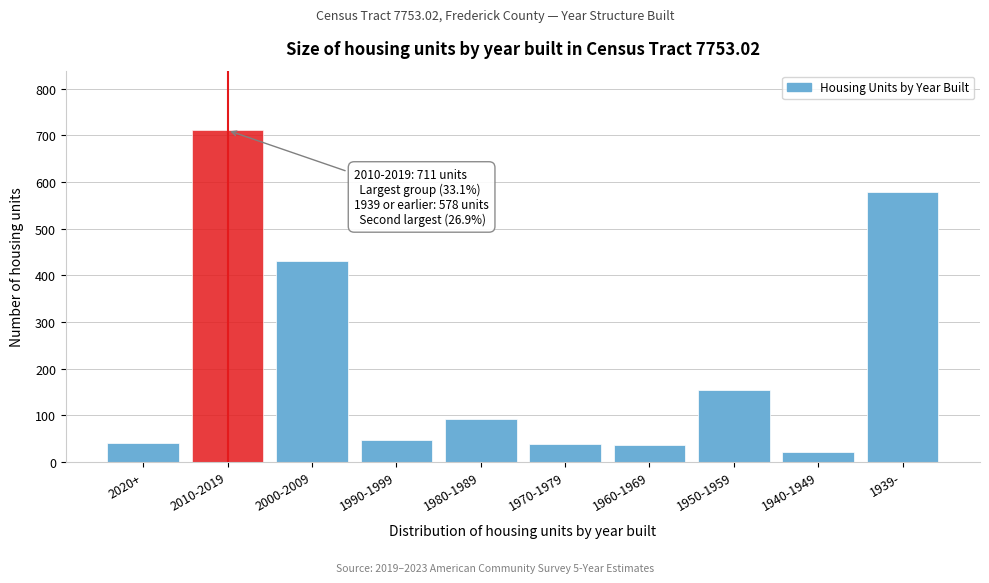

What is the difference between the maximum and second lowest values?

676